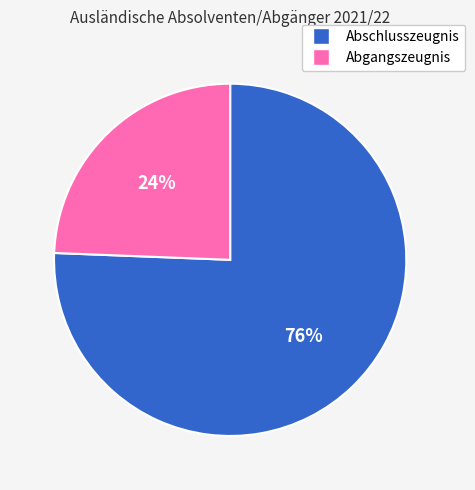

True or false: Abschlusszeugnis accounts for 86% of the total.

False